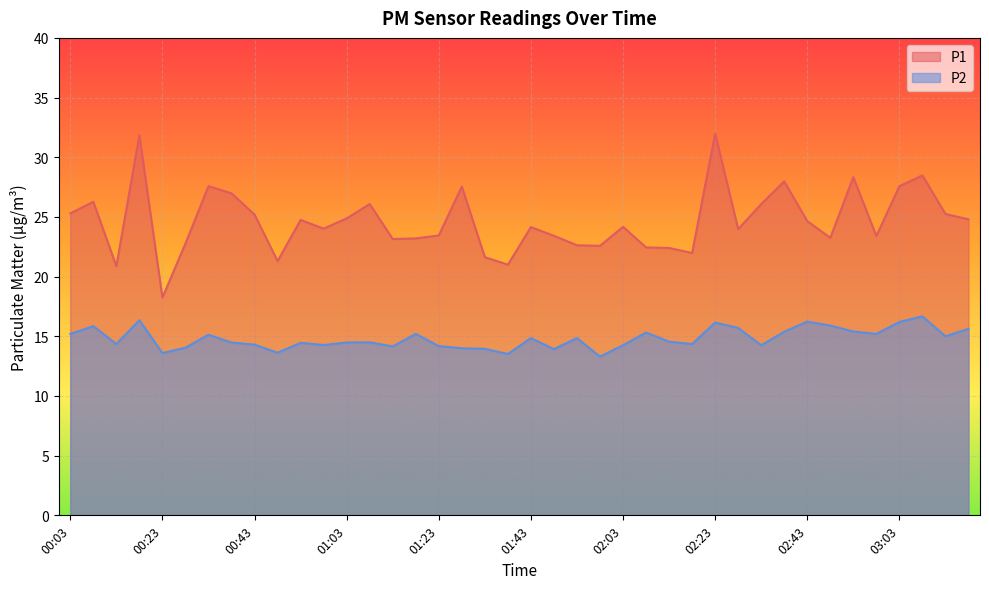

At how many categories does at least one series exceed 15?

40